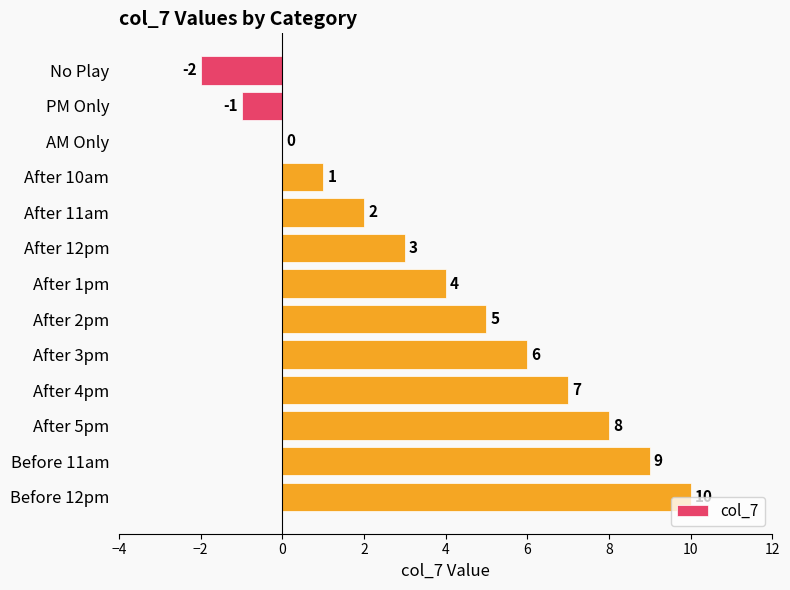

True or false: the data shows 0 at AM Only.

True